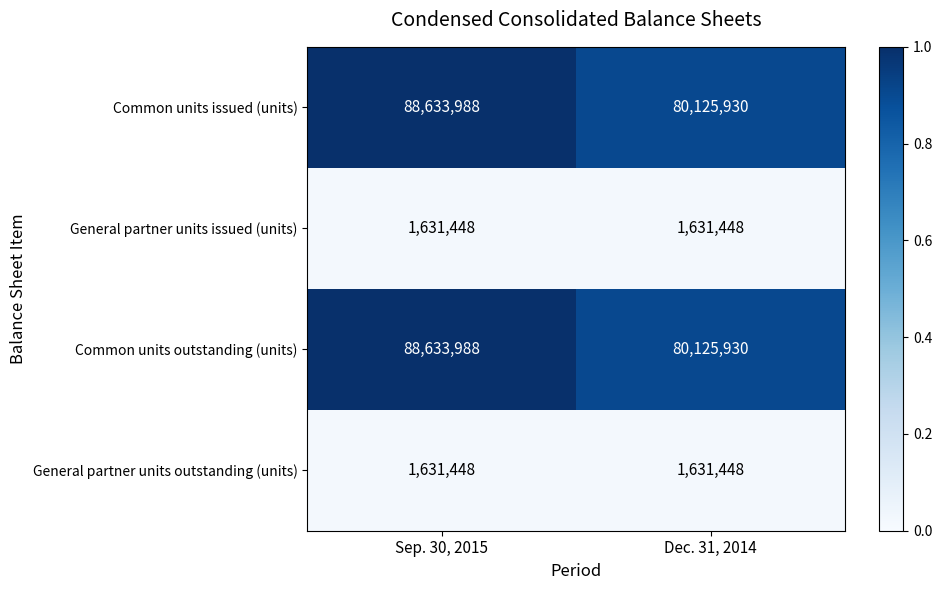

What is the difference between the Common units outstanding (units) values at Sep. 30, 2015 and Dec. 31, 2014?

8508058